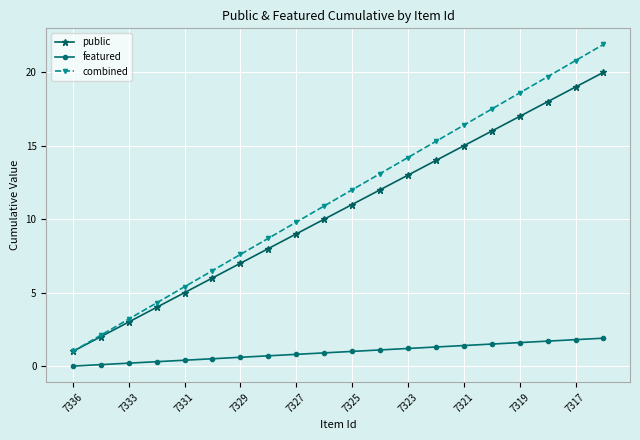

True or false: combined has more than 1 interior local peaks.

False